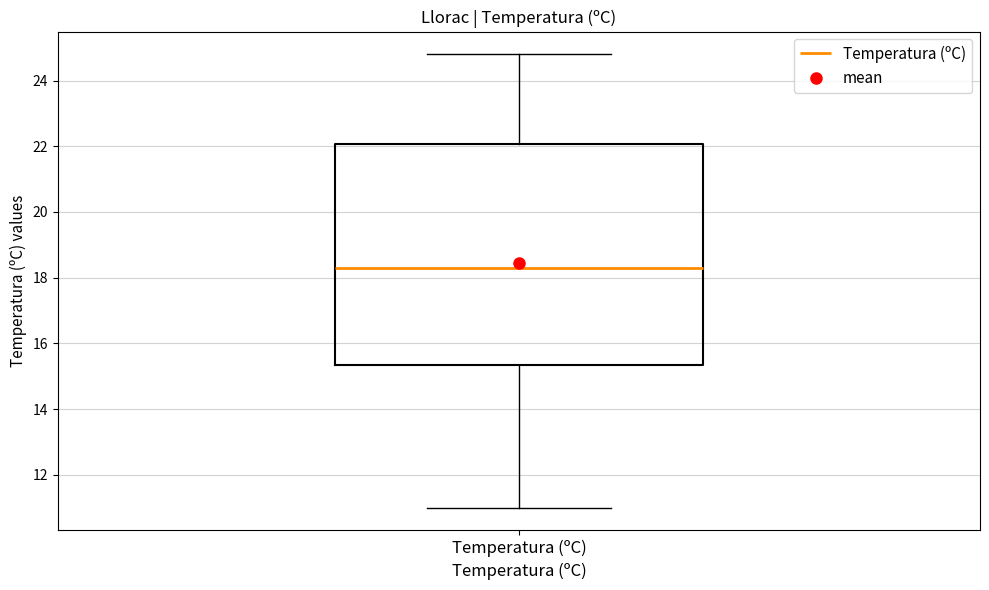

Transcribe this box plot: give where the median line is, the range the box spans, and where the two whiskers end, as read against the y-axis. The values are not printed on the chart, so give them approximately, as read against the axis.

median 18.4, box 15.4 to 22.0, whiskers 11.0 to 24.8